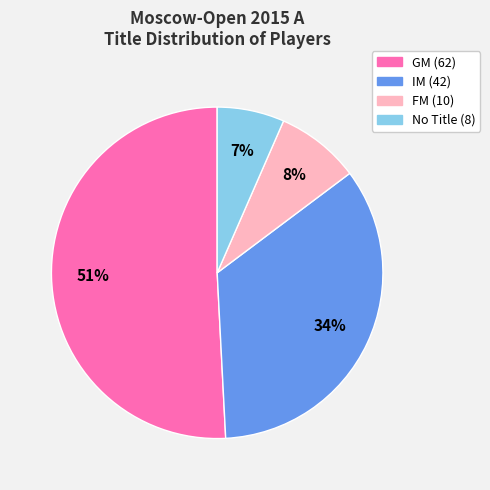

To the nearest percent, what is the average slice percentage?

25%